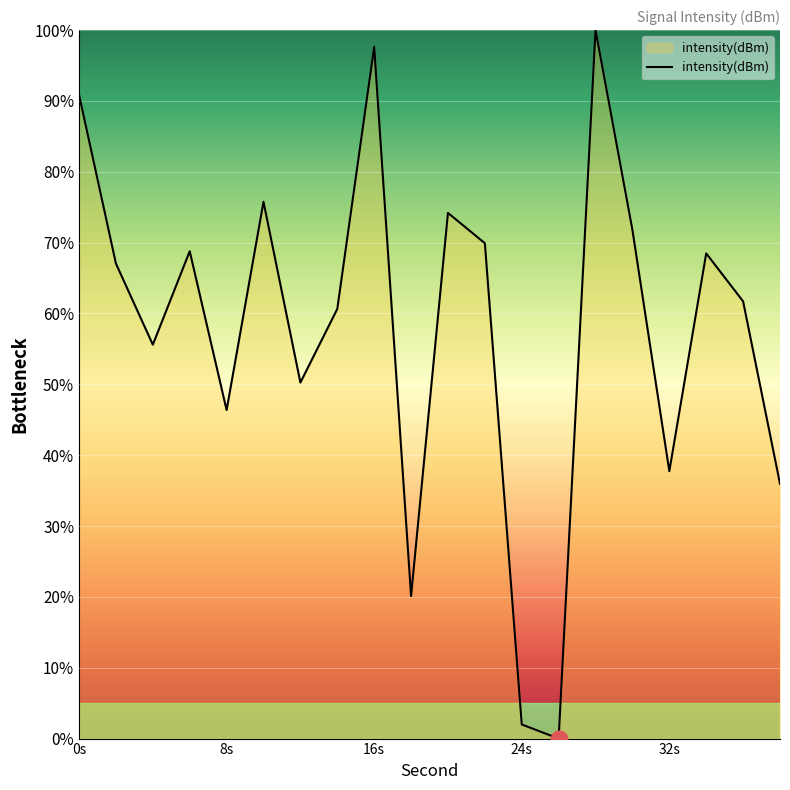

What is the maximum value shown in the chart?

100.0